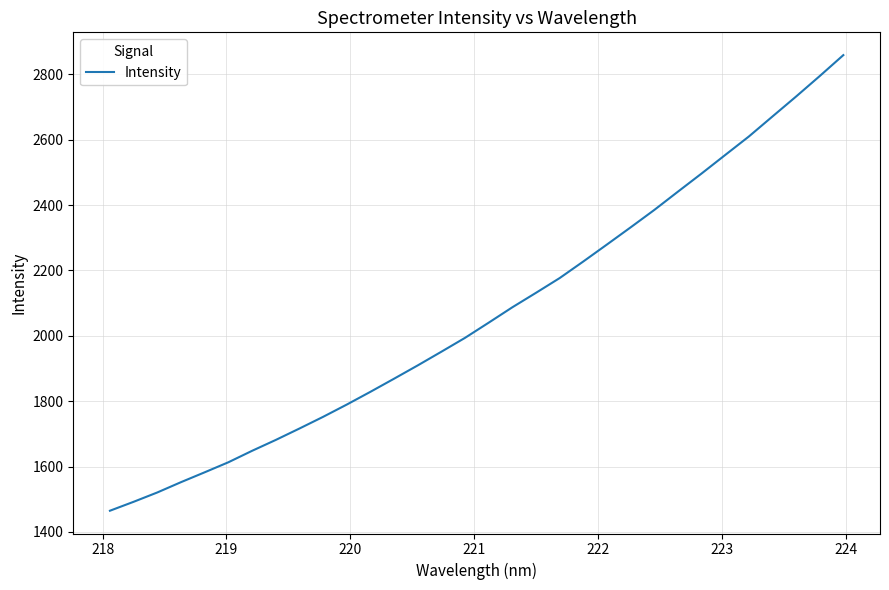

What is the greatest value displayed?

2858.5